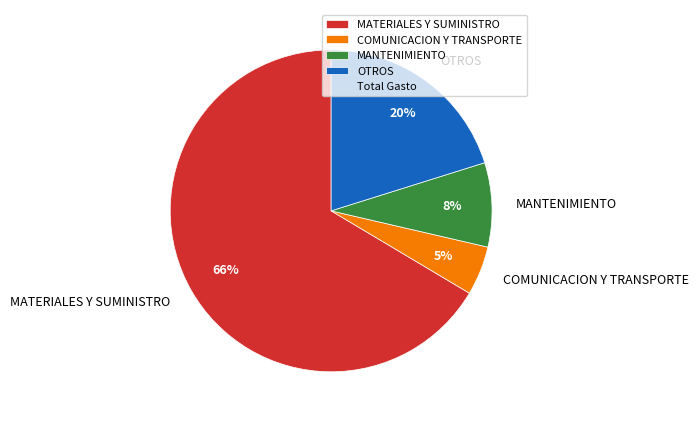

Is there any slice that represents more than half of the pie?

Yes